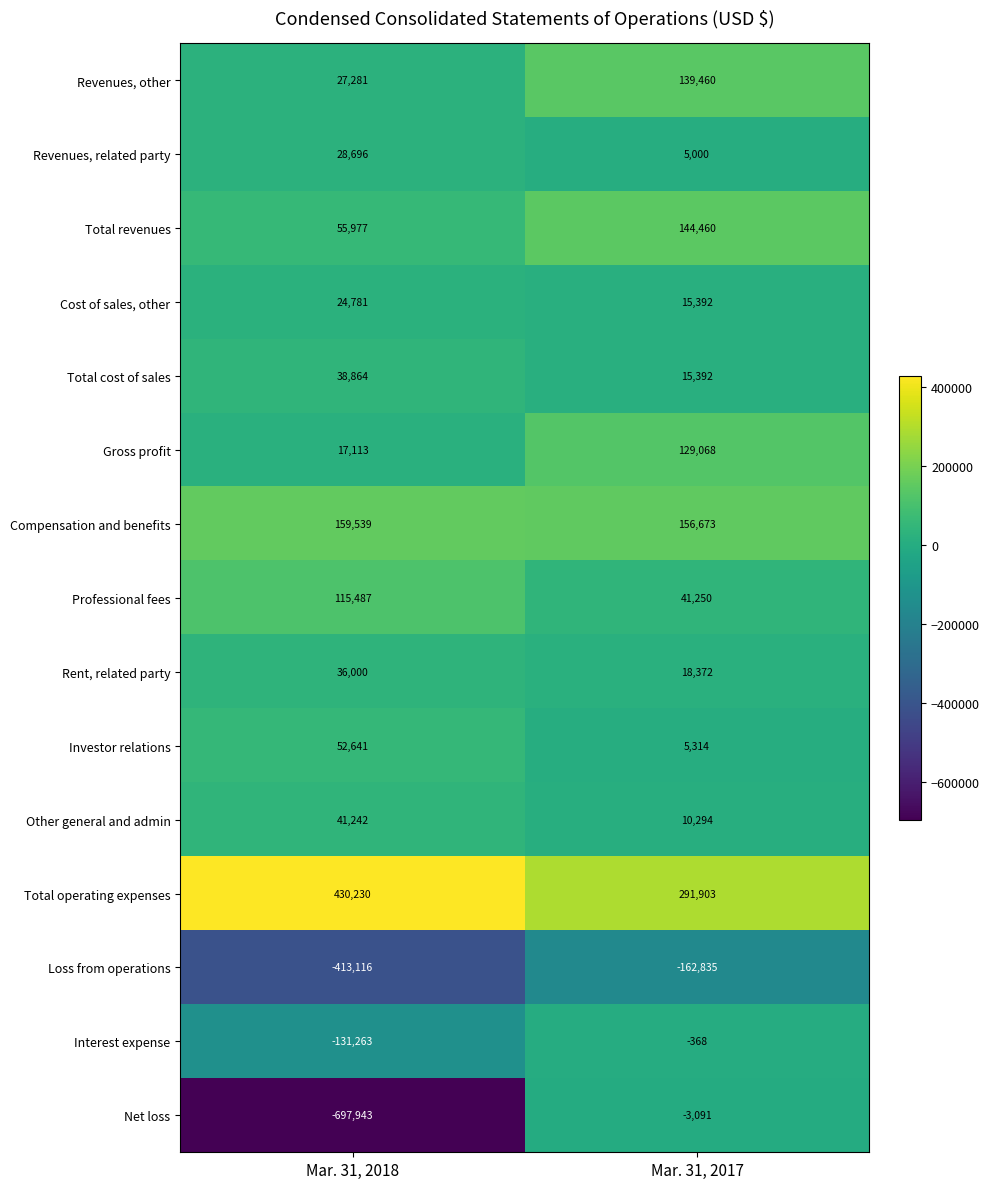

How many values in the Cost of sales, other series are below 24781?

1